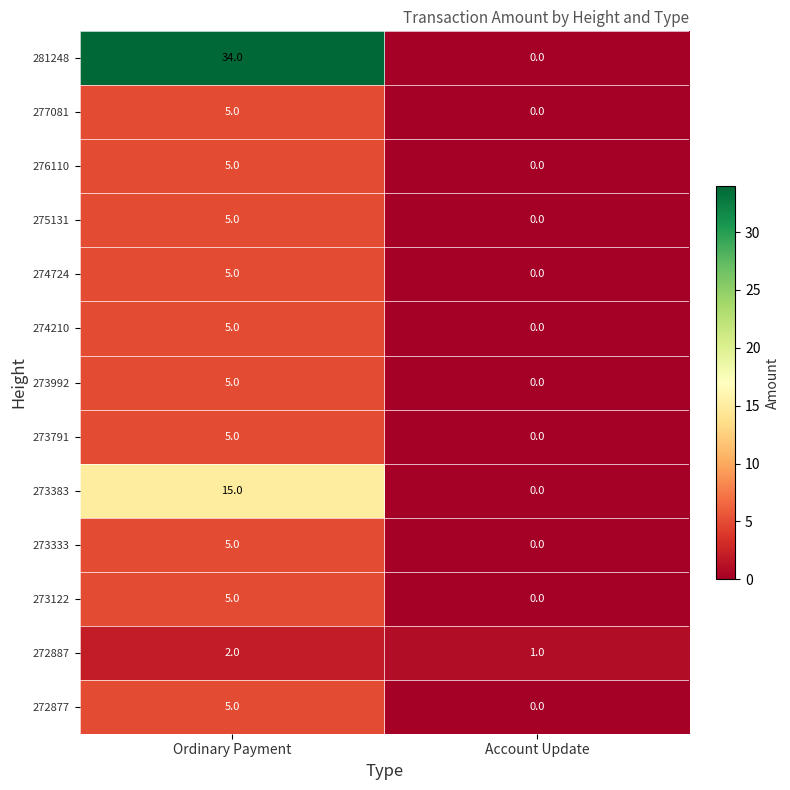

Reading left to right, transcribe all the data shown in this chart.

281248: Ordinary Payment=34	Account Update=0
277081: Ordinary Payment=5	Account Update=0
276110: Ordinary Payment=5	Account Update=0
275131: Ordinary Payment=5	Account Update=0
274724: Ordinary Payment=5	Account Update=0
274210: Ordinary Payment=5	Account Update=0
273992: Ordinary Payment=5	Account Update=0
273791: Ordinary Payment=5	Account Update=0
273383: Ordinary Payment=15	Account Update=0
273333: Ordinary Payment=5	Account Update=0
273122: Ordinary Payment=5	Account Update=0
272887: Ordinary Payment=2	Account Update=1
272877: Ordinary Payment=5	Account Update=0